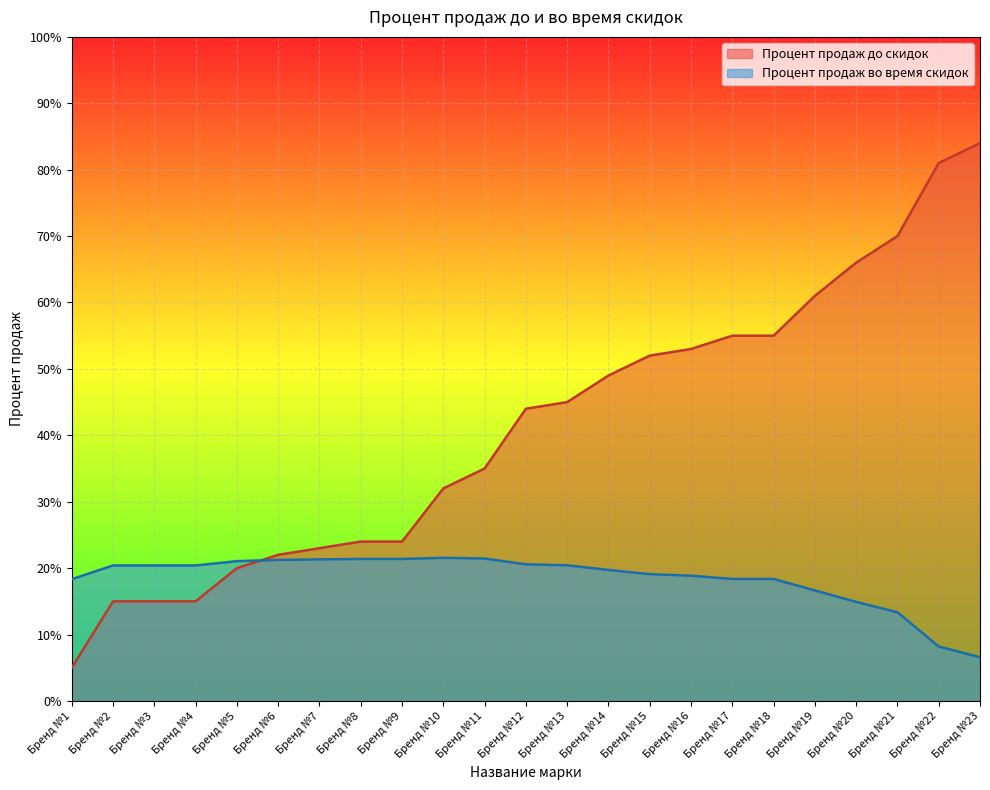

What is the difference between the Процент продаж до скидок values at Бренд №19 and Бренд №20?

0.1